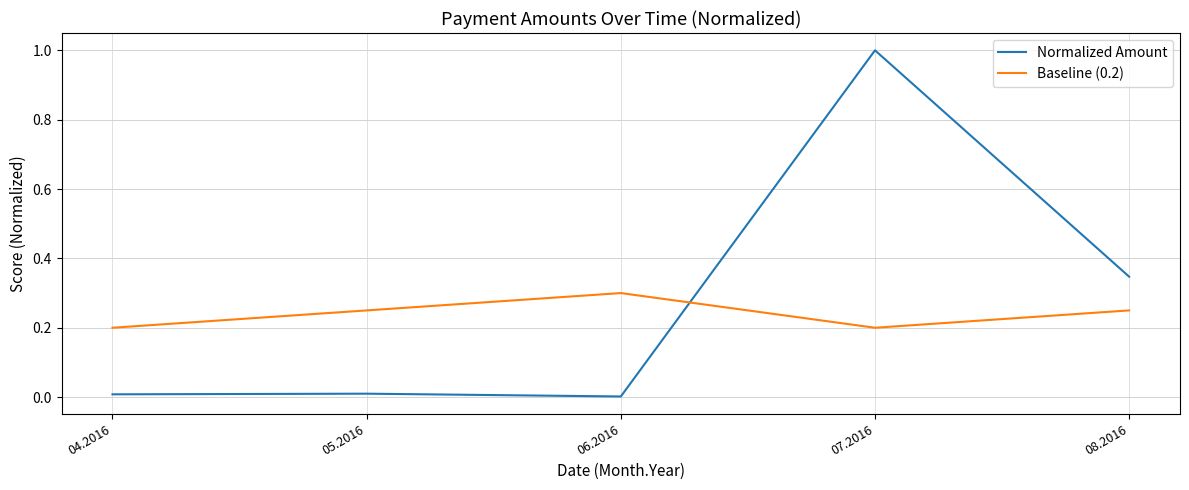

At how many categories does at least one series exceed 0?

5